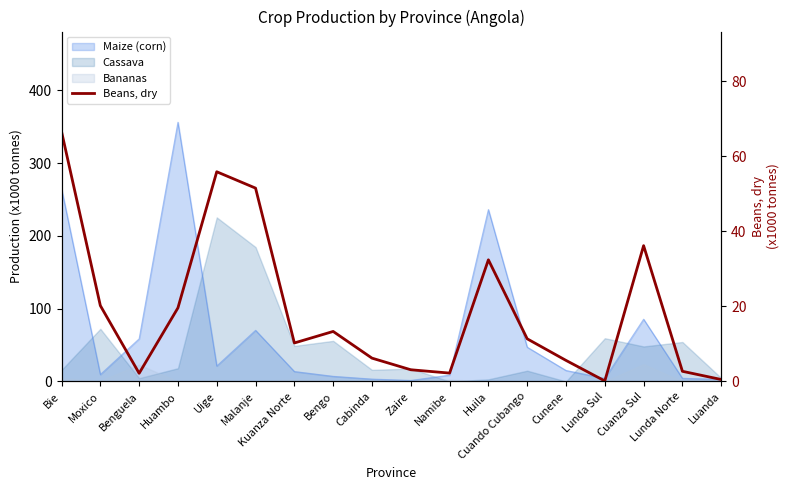

How many points are higher than both their immediate neighbors (excluding endpoints)?

4